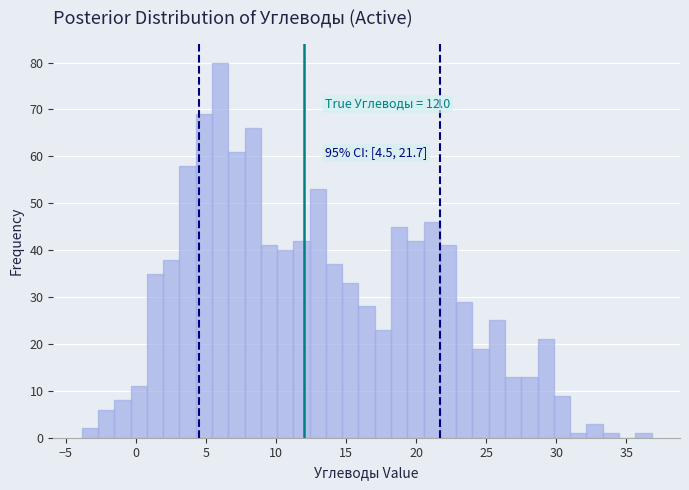

Read against the x-axis, roughly where is the centre of the tallest bar?

6.0